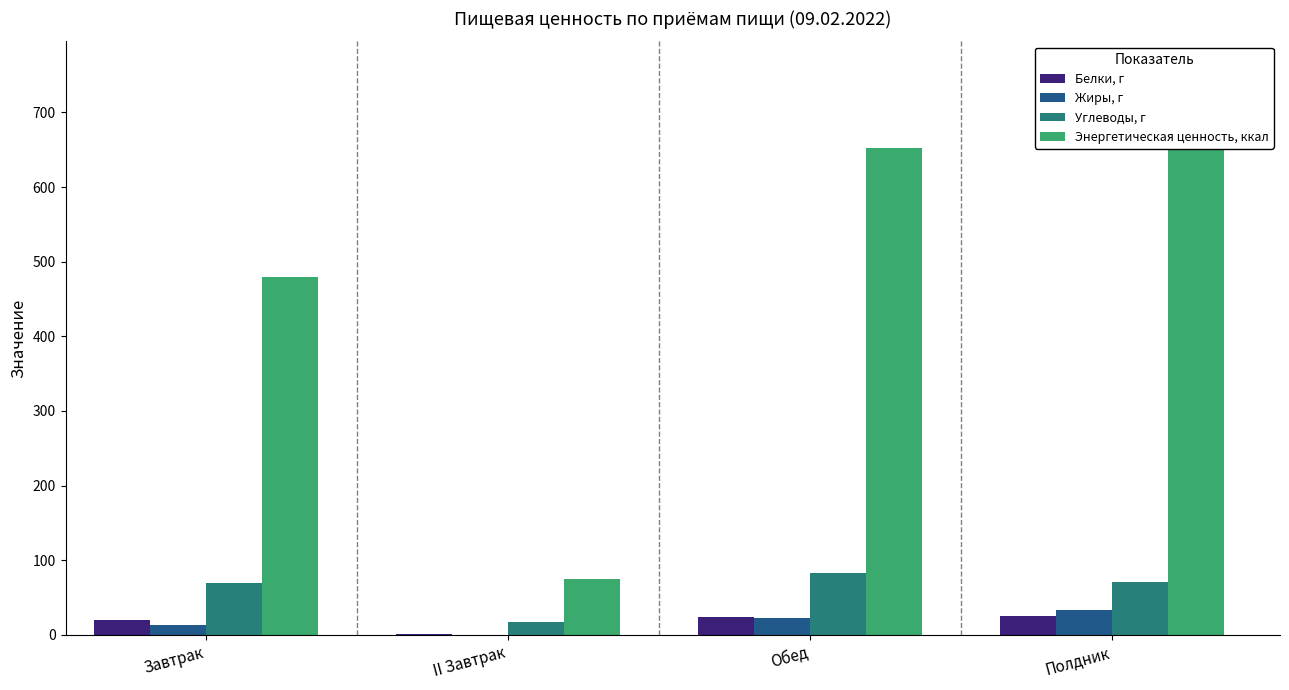

What is the label of the 1st bar from the right?

Полдник